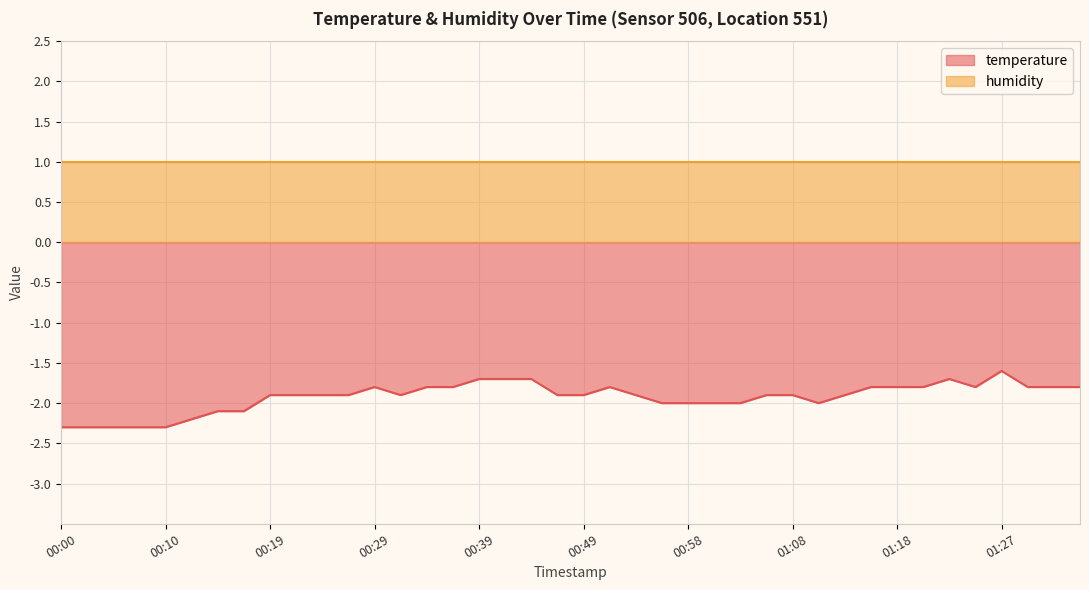

Reading left to right, what are all the values shown in this chart?

-2.3	-2.3	-2.3	-2.3	-2.3	-2.2	-2.1	-2.1	-1.9	-1.9	-1.9	-1.9	-1.8	-1.9	-1.8	-1.8	-1.7	-1.7	-1.7	-1.9	-1.9	-1.8	-1.9	-2.0	-2.0	-2.0	-2.0	-1.9	-1.9	-2.0	-1.9	-1.8	-1.8	-1.8	-1.7	-1.8	-1.6	-1.8	-1.8	-1.8